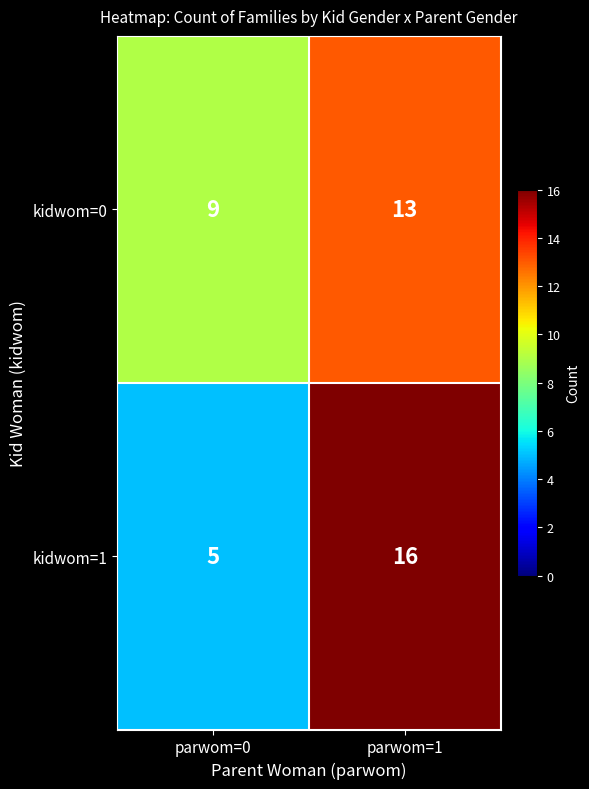

Which series has the largest range (max minus min)?

kidwom=1